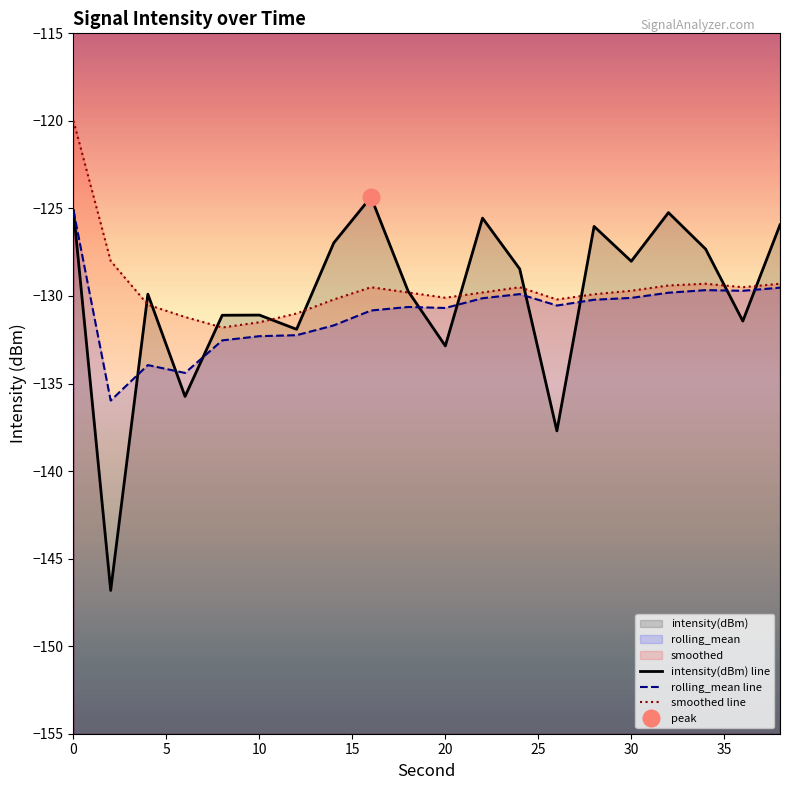

What is the difference between the maximum and minimum values in the rolling_mean line series?

10.8